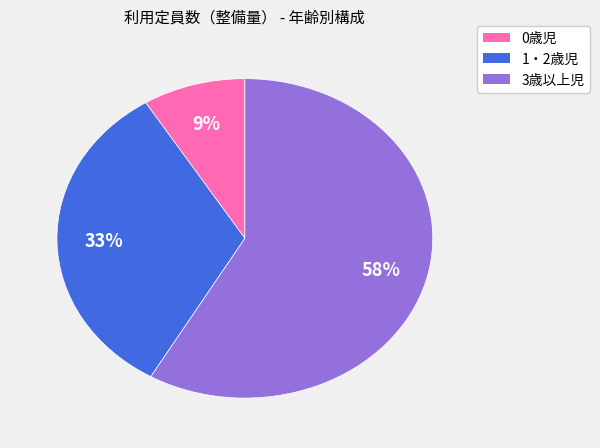

Does 3歳以上児 account for over 50% of the chart?

Yes